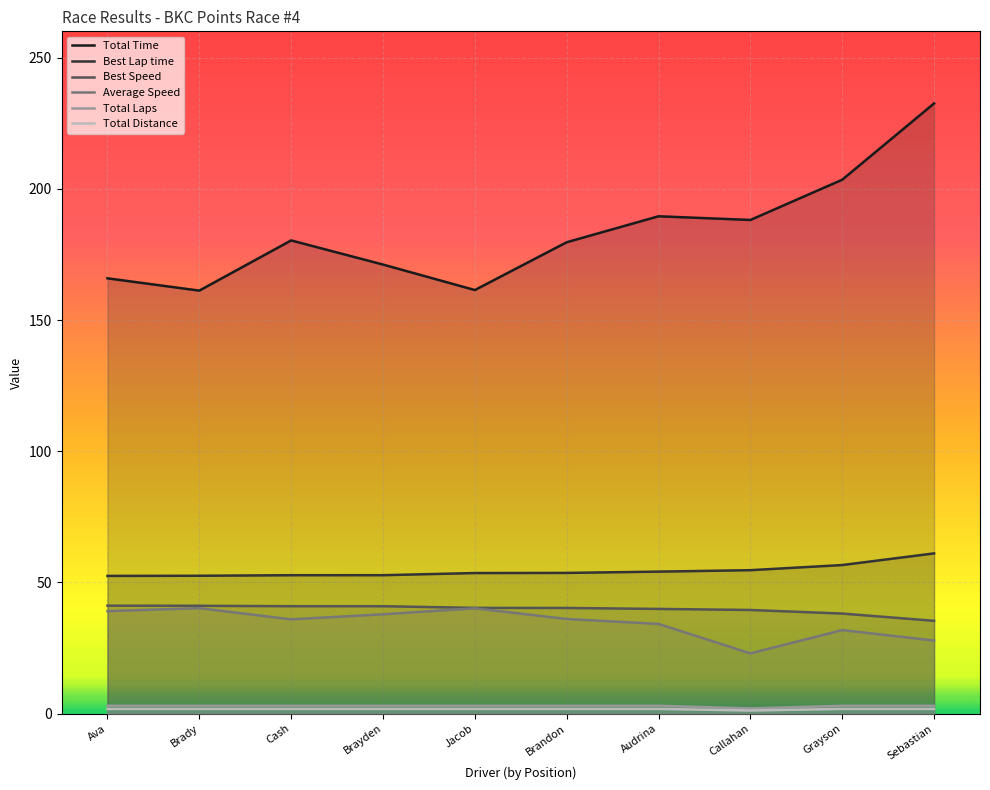

What is the value of the Best Lap time point at the 1st from the left?

52.5